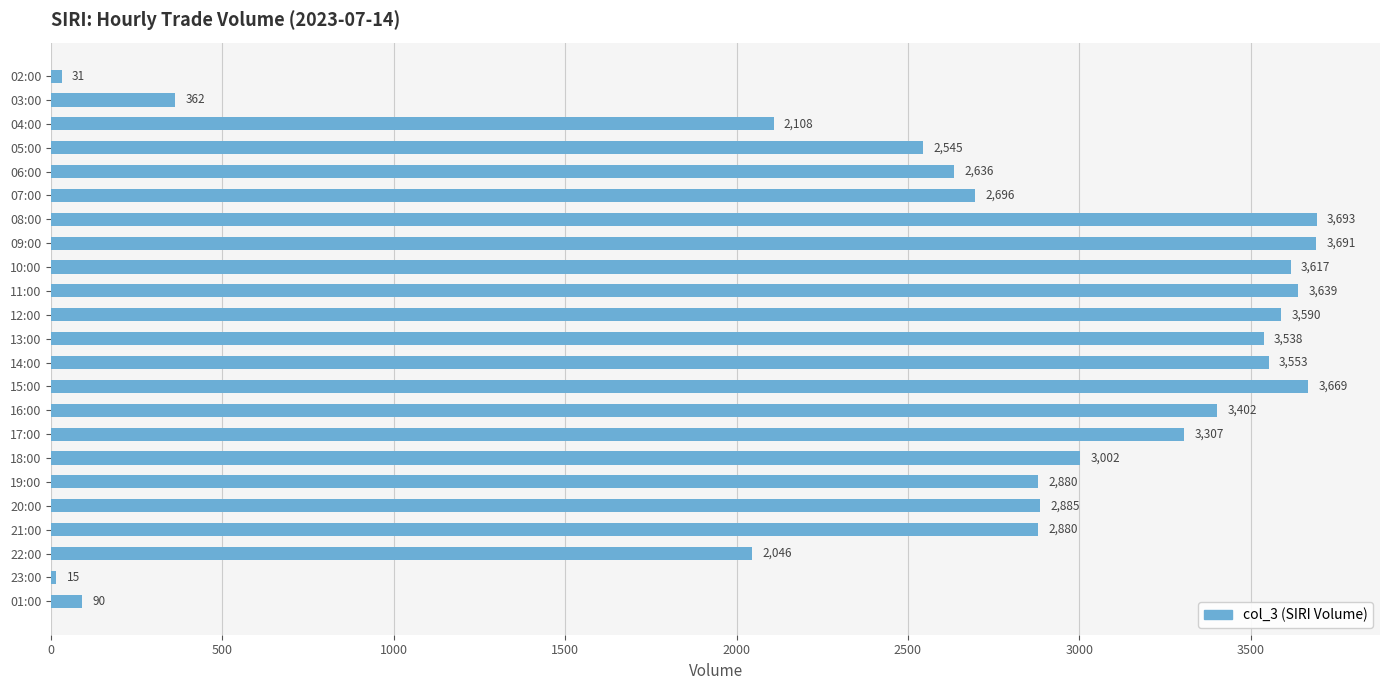

Does the chart contain any negative values?

No